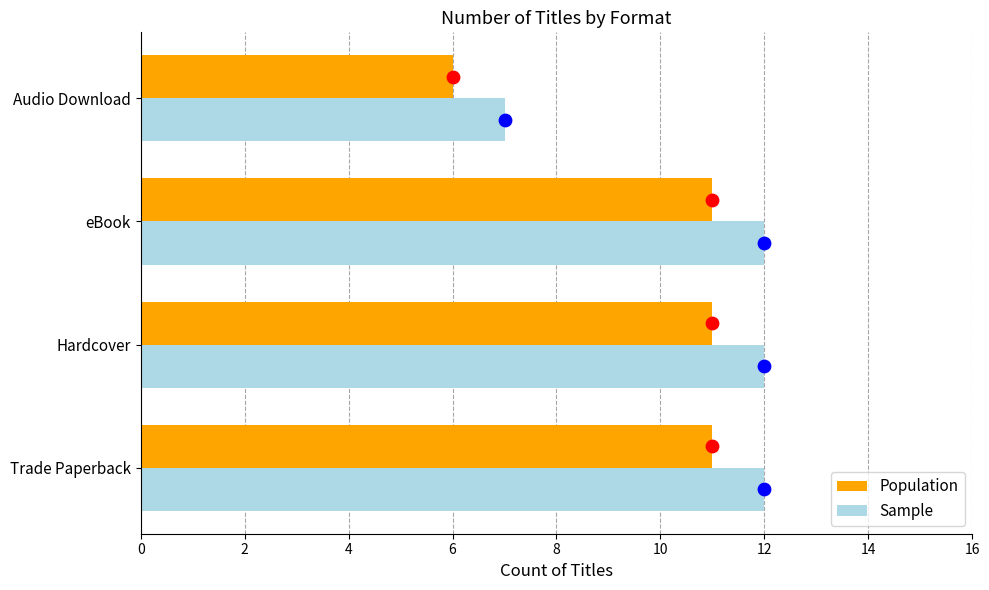

Which series has the widest spread of Y values?

Population